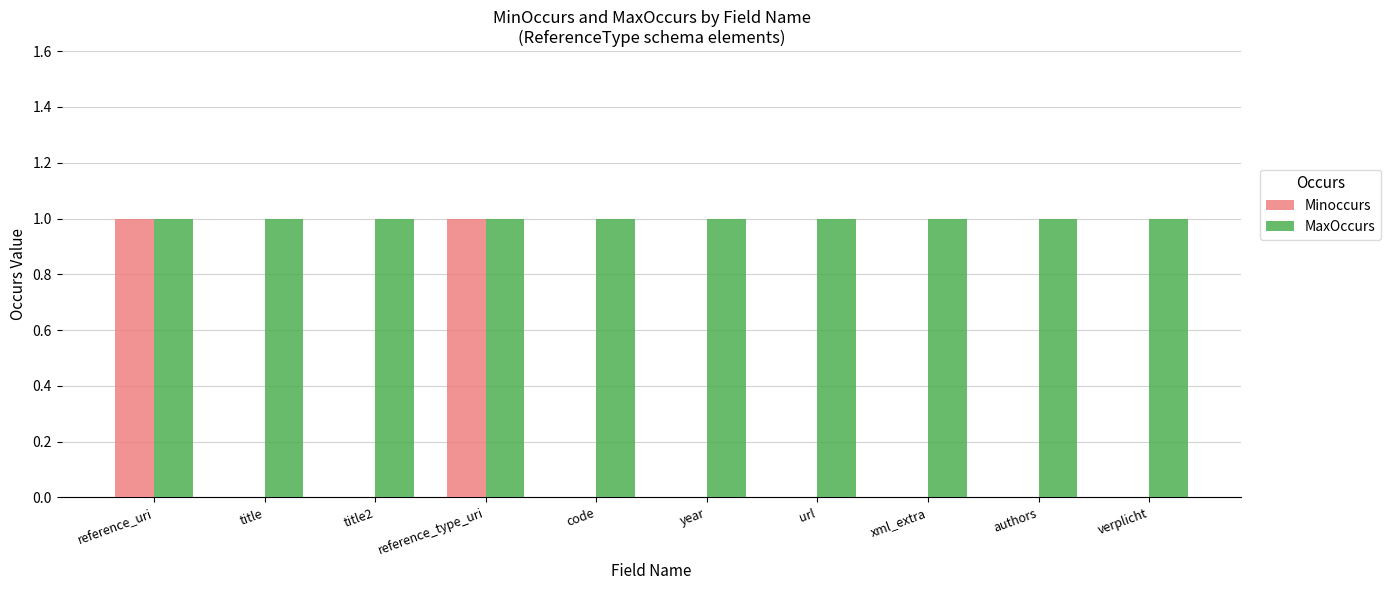

The MaxOccurs series shows 1 at verplicht. True or false?

True